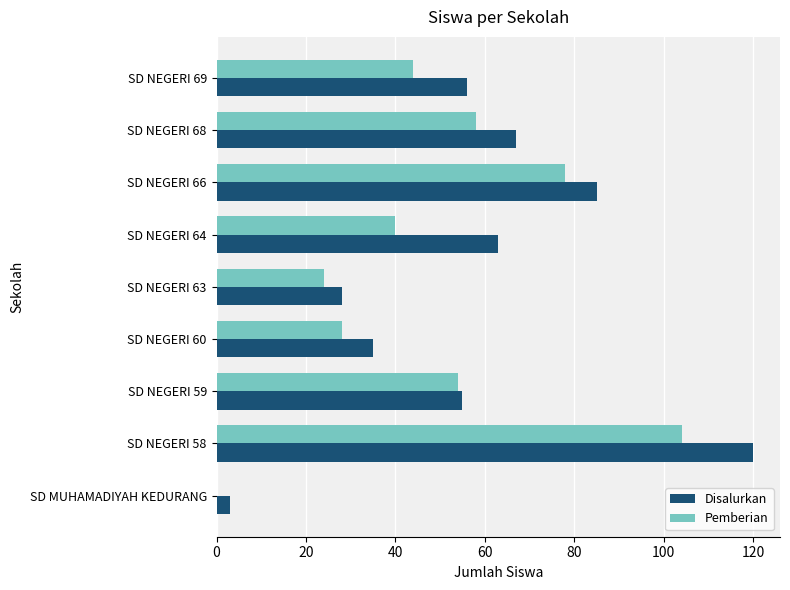

At which category is the sum across all series the highest?

SD NEGERI 58